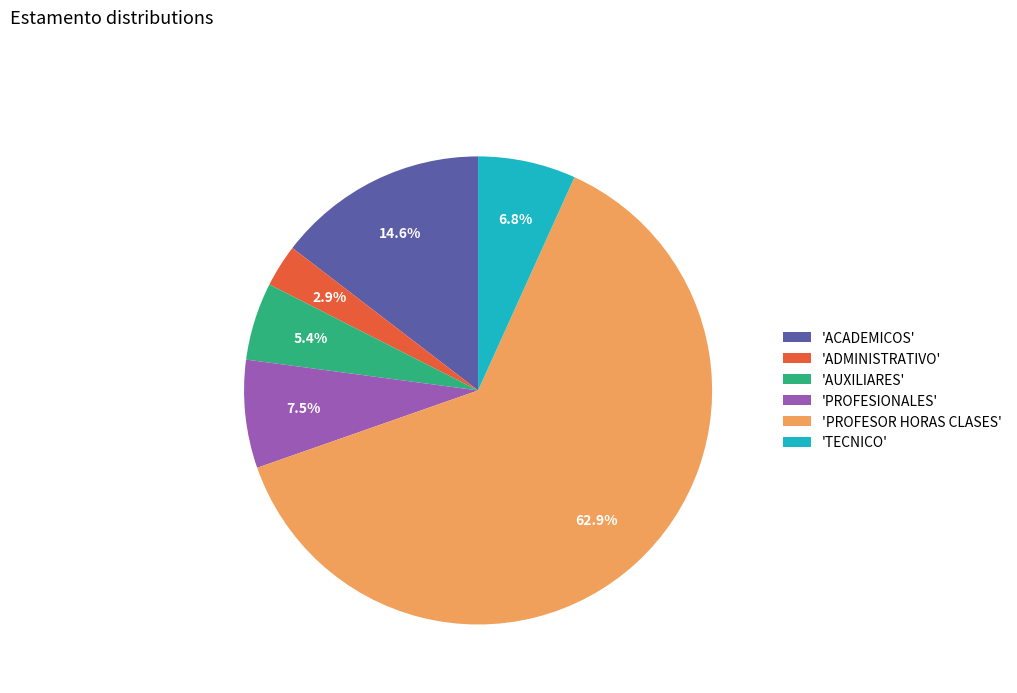

Which has a higher value, 'AUXILIARES' or 'PROFESIONALES'?

'PROFESIONALES'